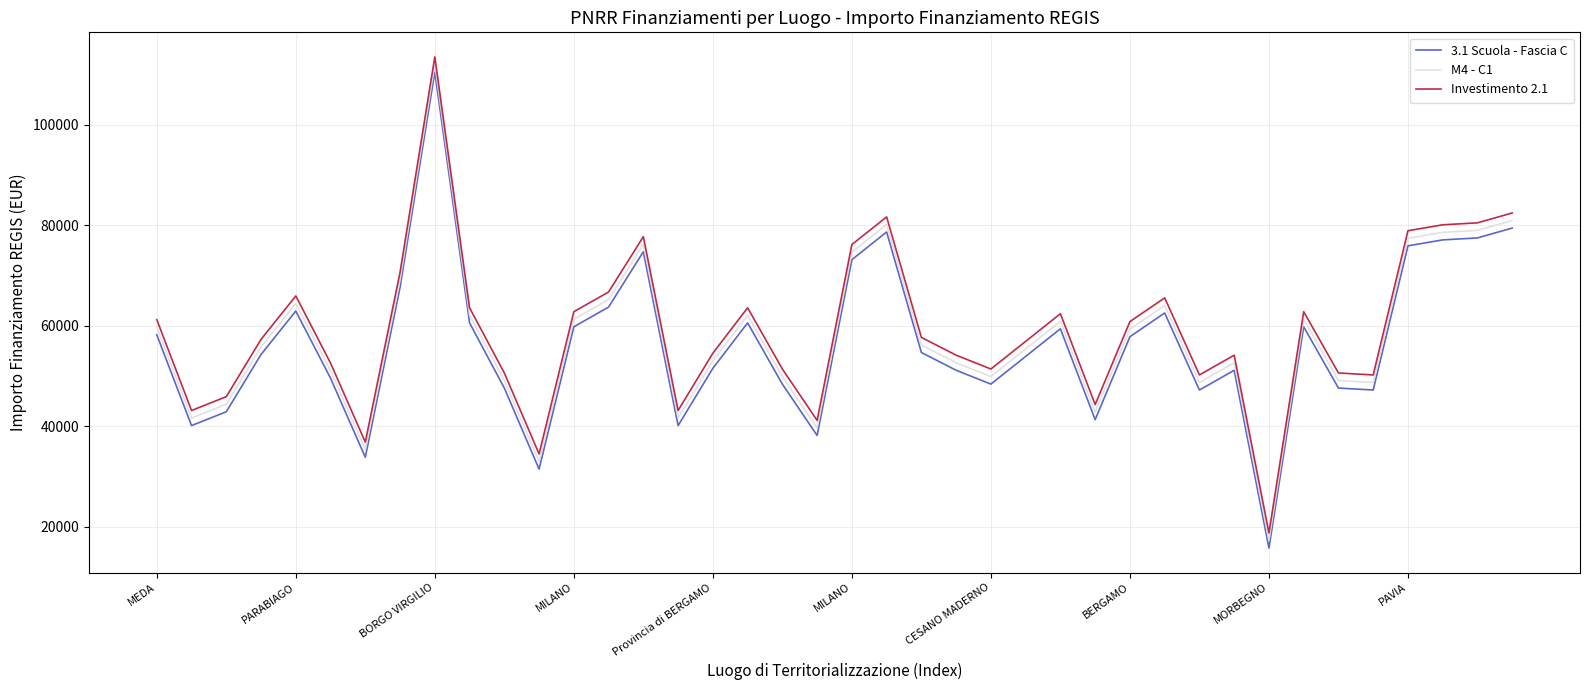

What is the difference between the maximum and minimum values in the 3.1 Scuola - Fascia C series?

94665.7